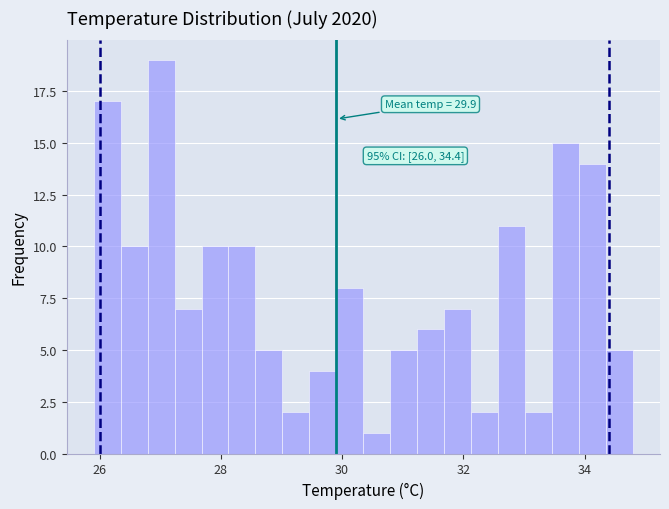

Read against the x-axis, roughly where is the centre of the tallest bar?

27.0